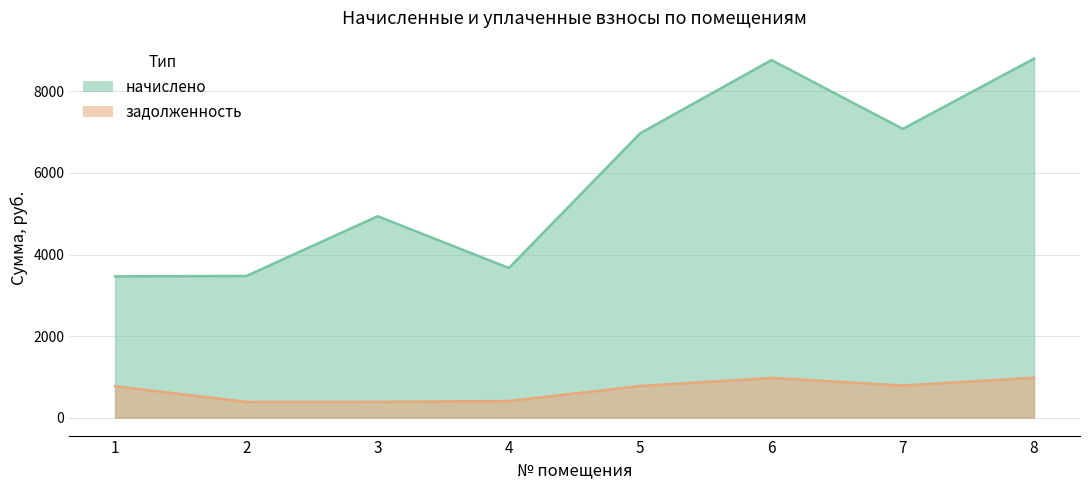

What are all the series names shown in the legend?

начислено, задолженность